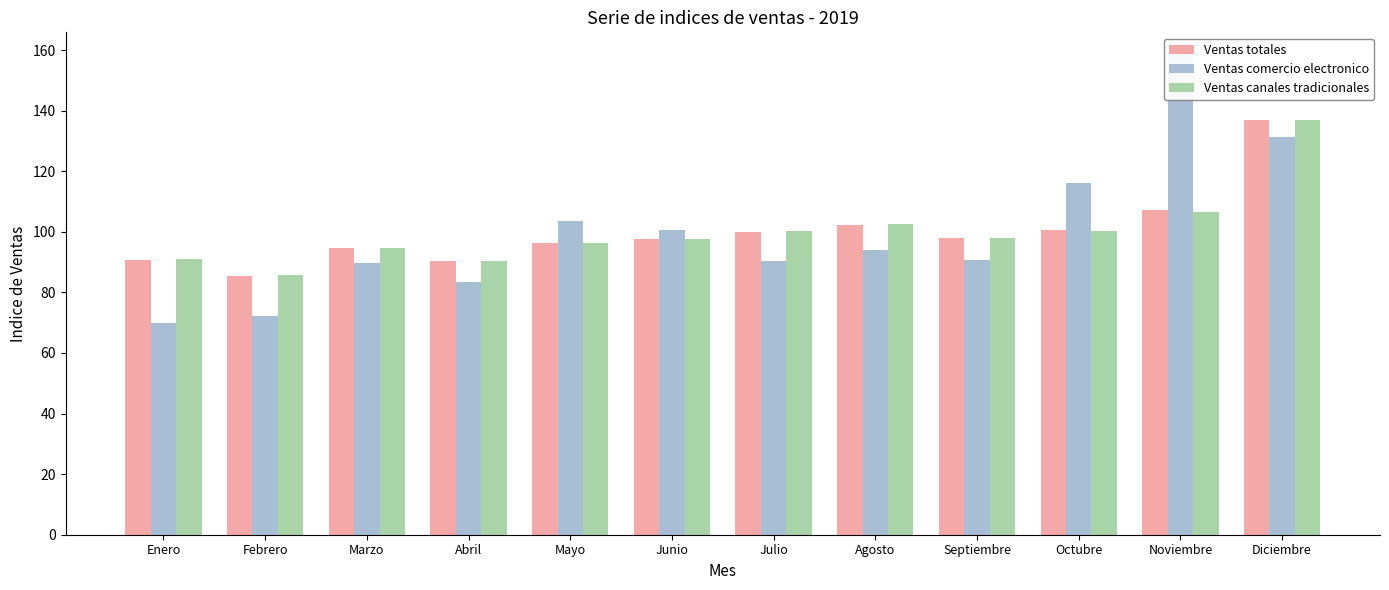

Reading left to right, list all the values displayed in this chart.

Ventas totales: 90.7	85.4	94.8	90.2	96.4	97.6	100.1	102.3	98.0	100.5	107.2	136.8
Ventas comercio electronico: 69.9	72.3	89.6	83.5	103.6	100.5	90.5	94.0	90.8	116.2	158.0	131.2
Ventas canales tradicionales: 91.0	85.6	94.8	90.3	96.3	97.6	100.2	102.5	98.1	100.3	106.5	136.9